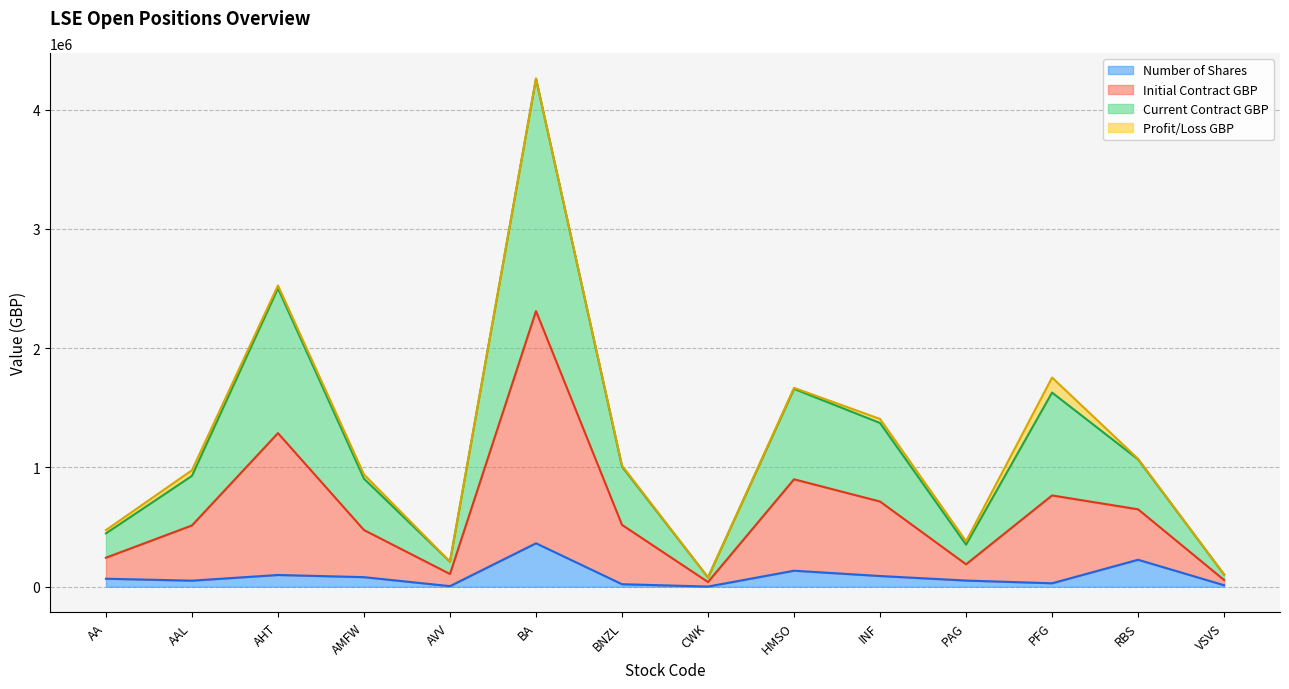

True or false: Current Contract GBP and Number of Shares intersect in this chart.

False